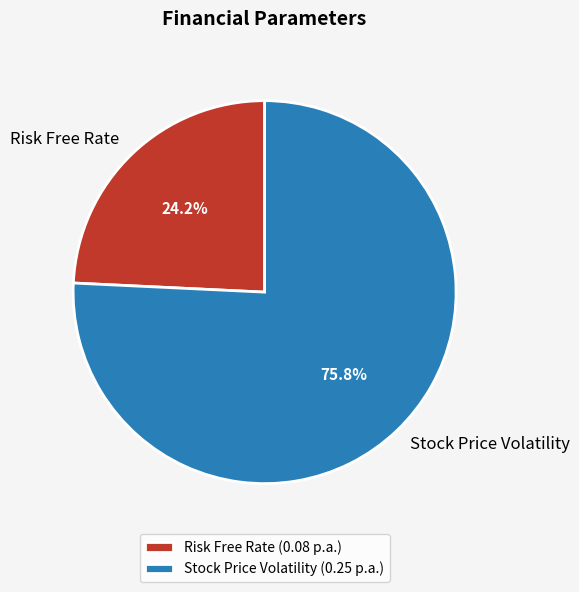

Which slice is the largest?

Stock Price Volatility